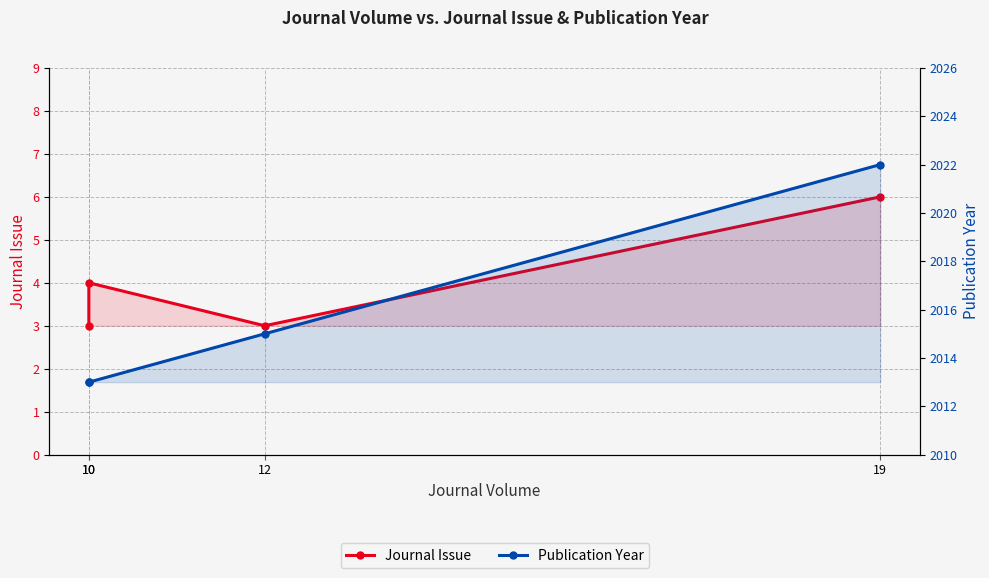

Between 10 and 12, which is larger?

10